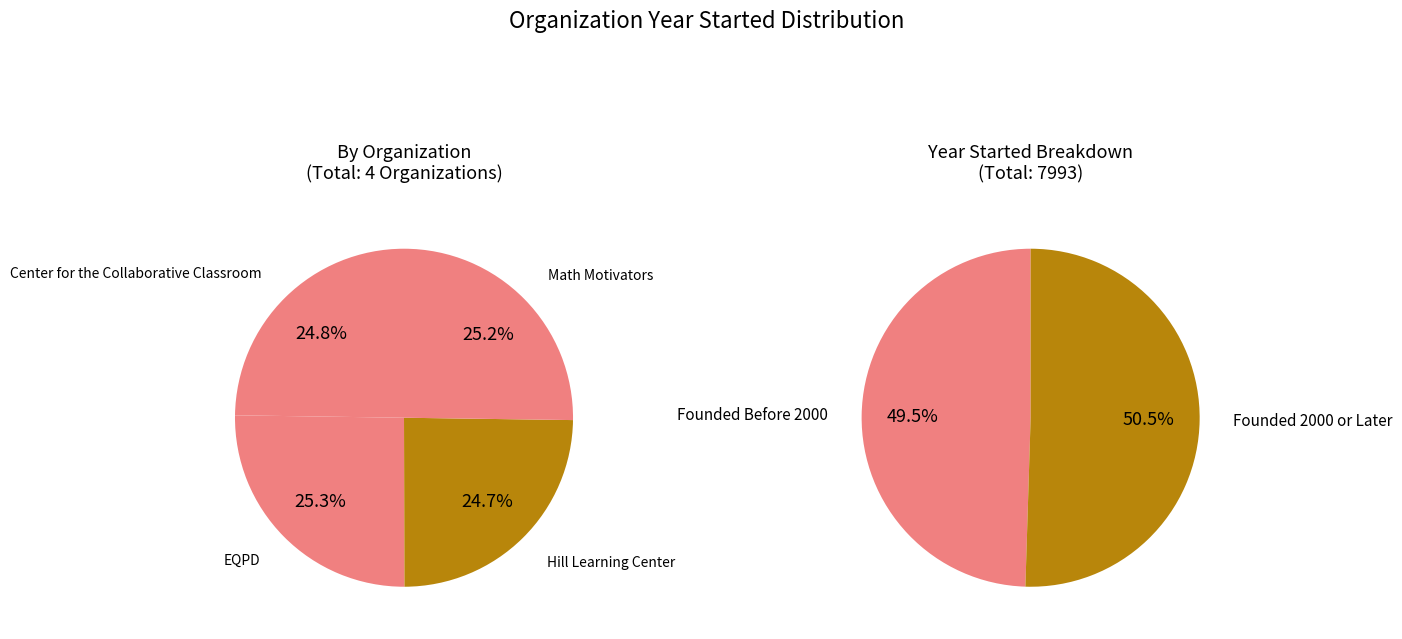

Which category has the biggest portion of the pie?

EQPD